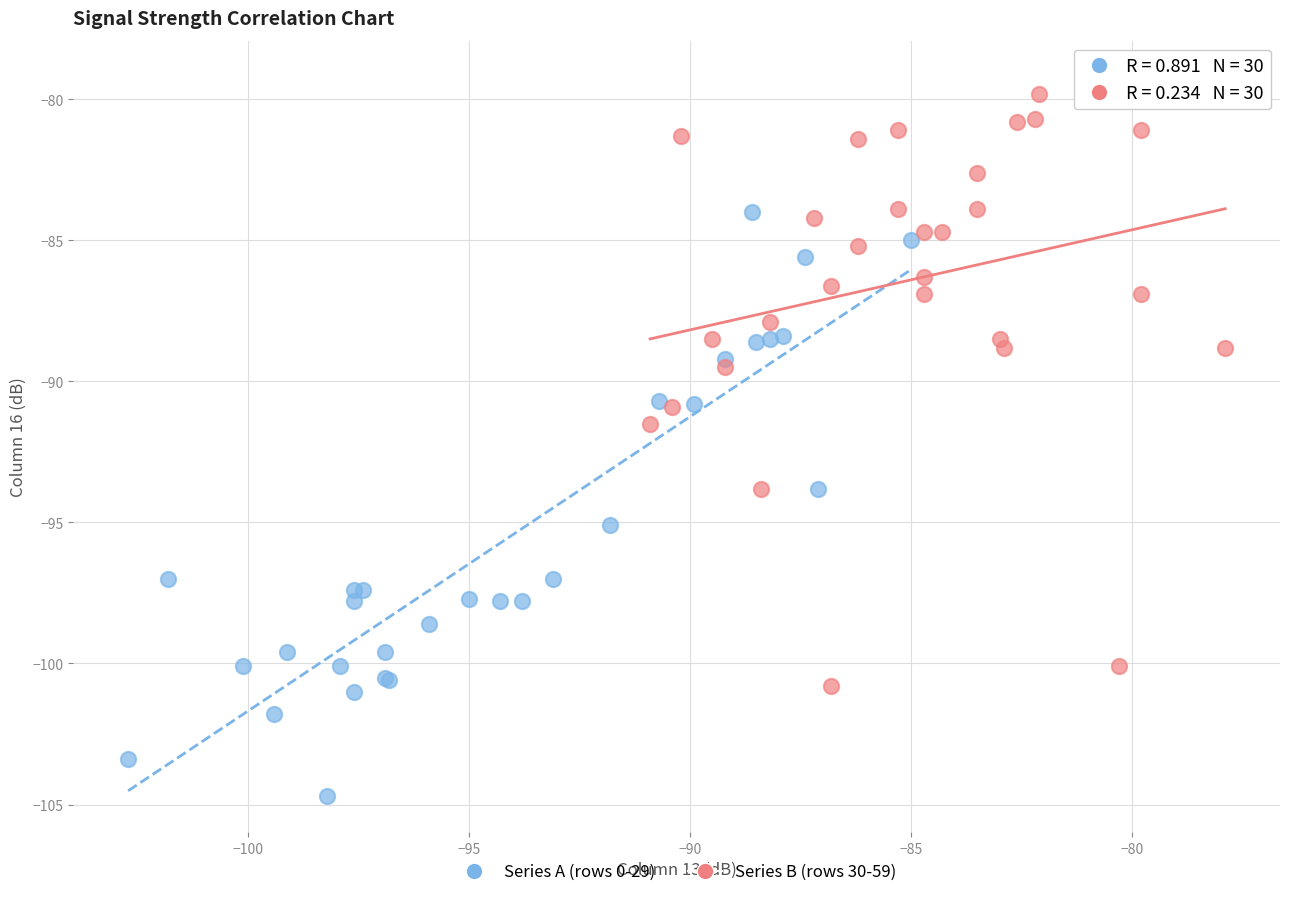

Which series contains the highest Y value?

Series B (rows 30-59)